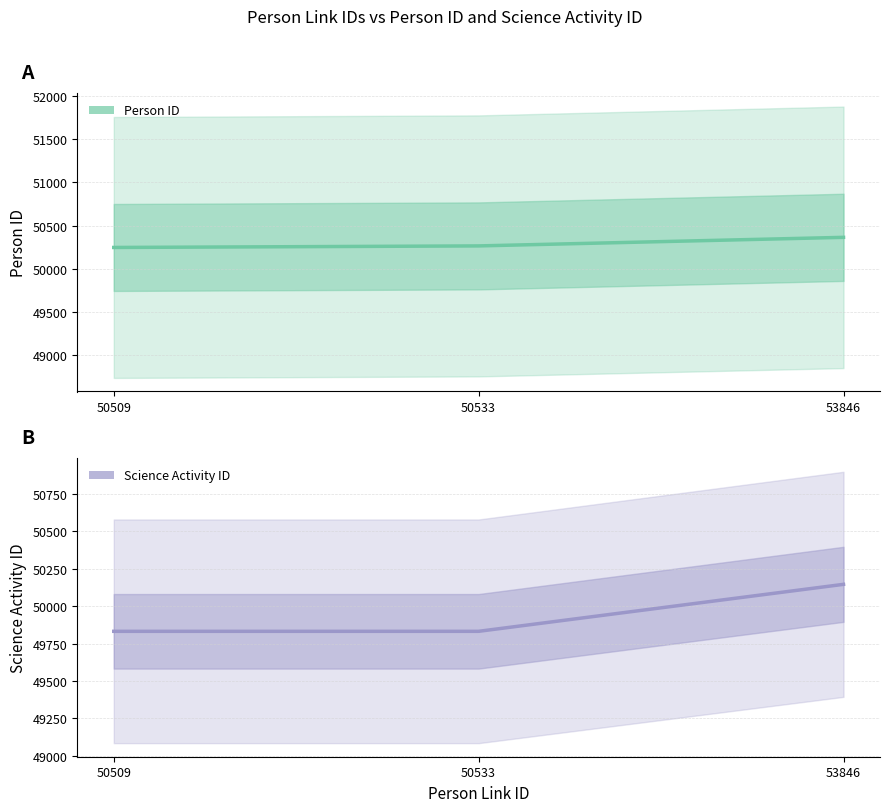

What is the minimum value shown in the chart?

49832